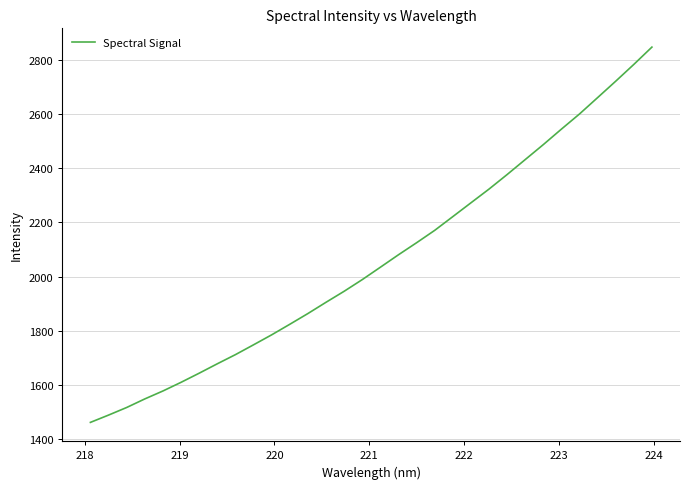

What is the greatest value displayed?

2846.2